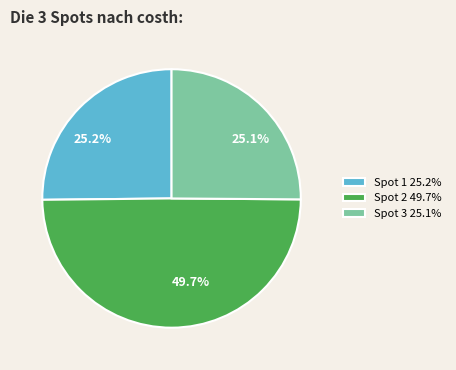

How much of the chart is everything except 25.2%?

74.8%